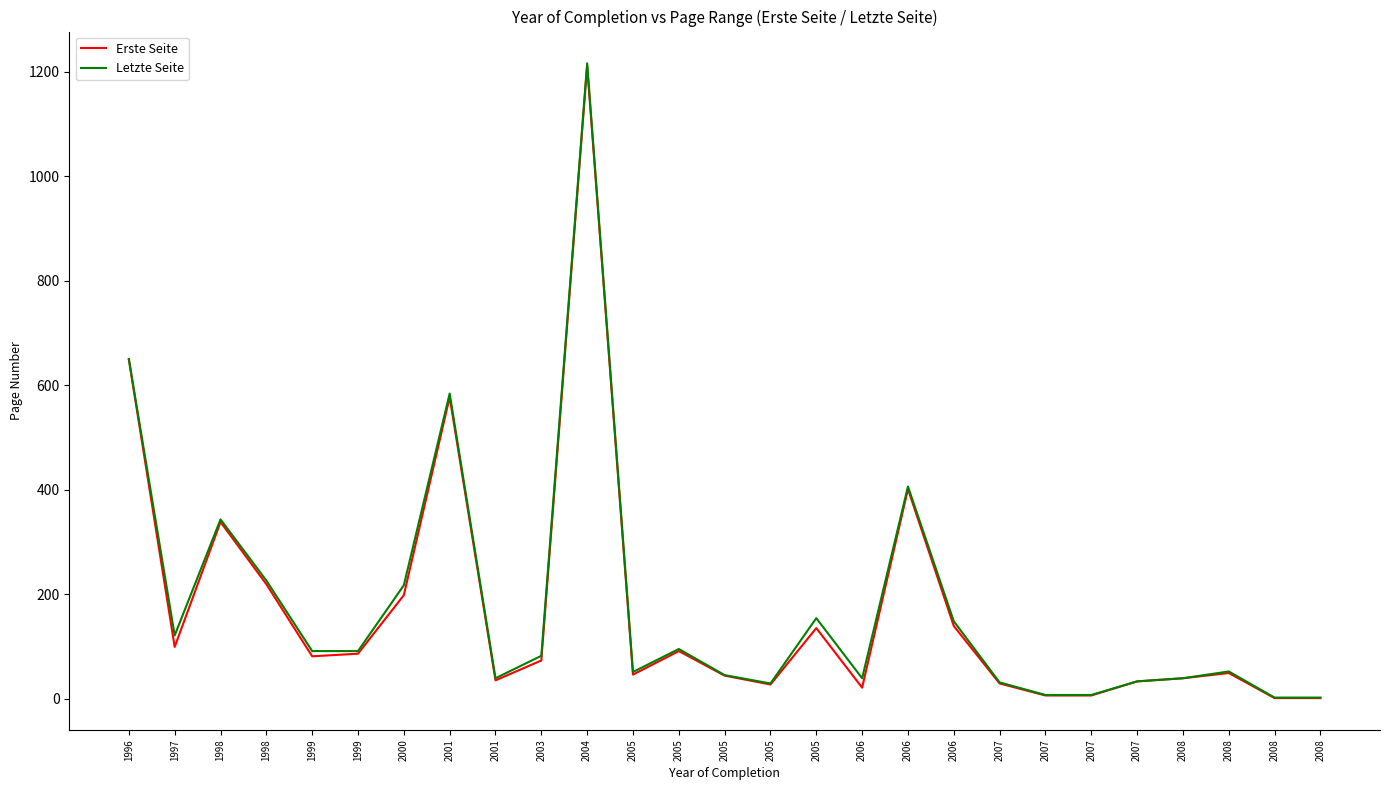

True or false: Letzte Seite has a value of 218 at 2006.

False